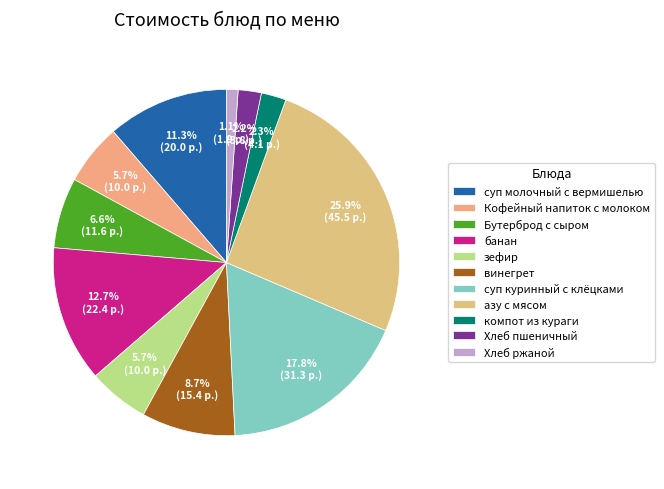

Approximately how many times larger is the value at компот из кураги compared to Кофейный напиток с молоком?

0.4